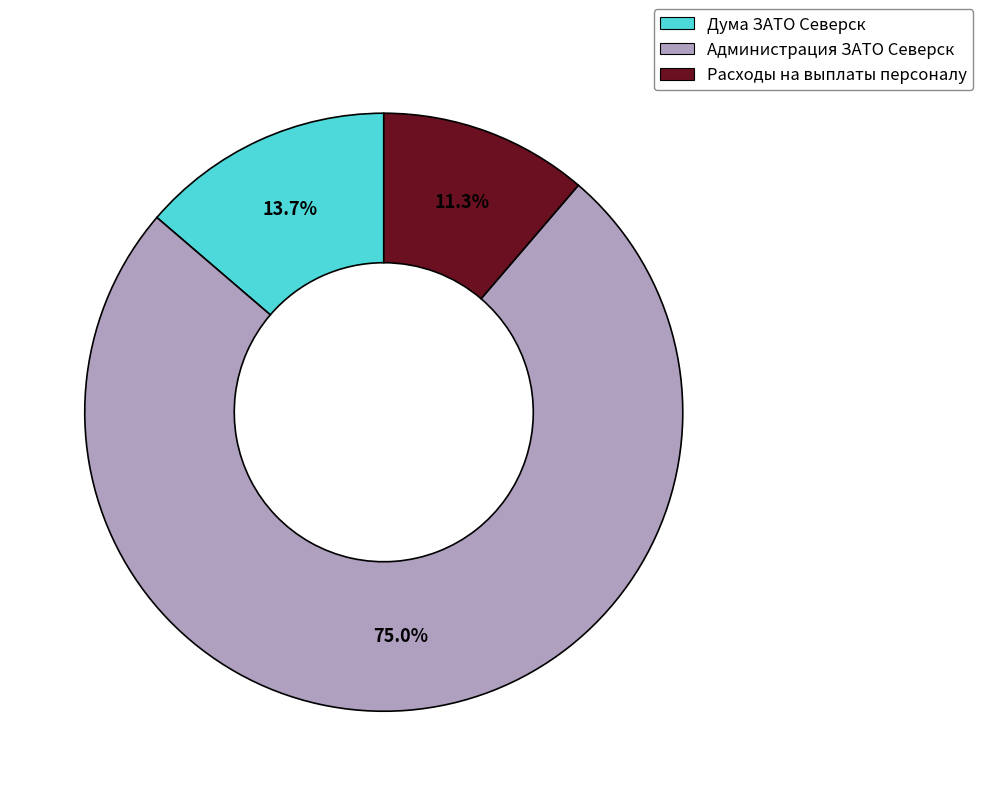

Which slice represents more than half of the pie?

Администрация ЗАТО Северск